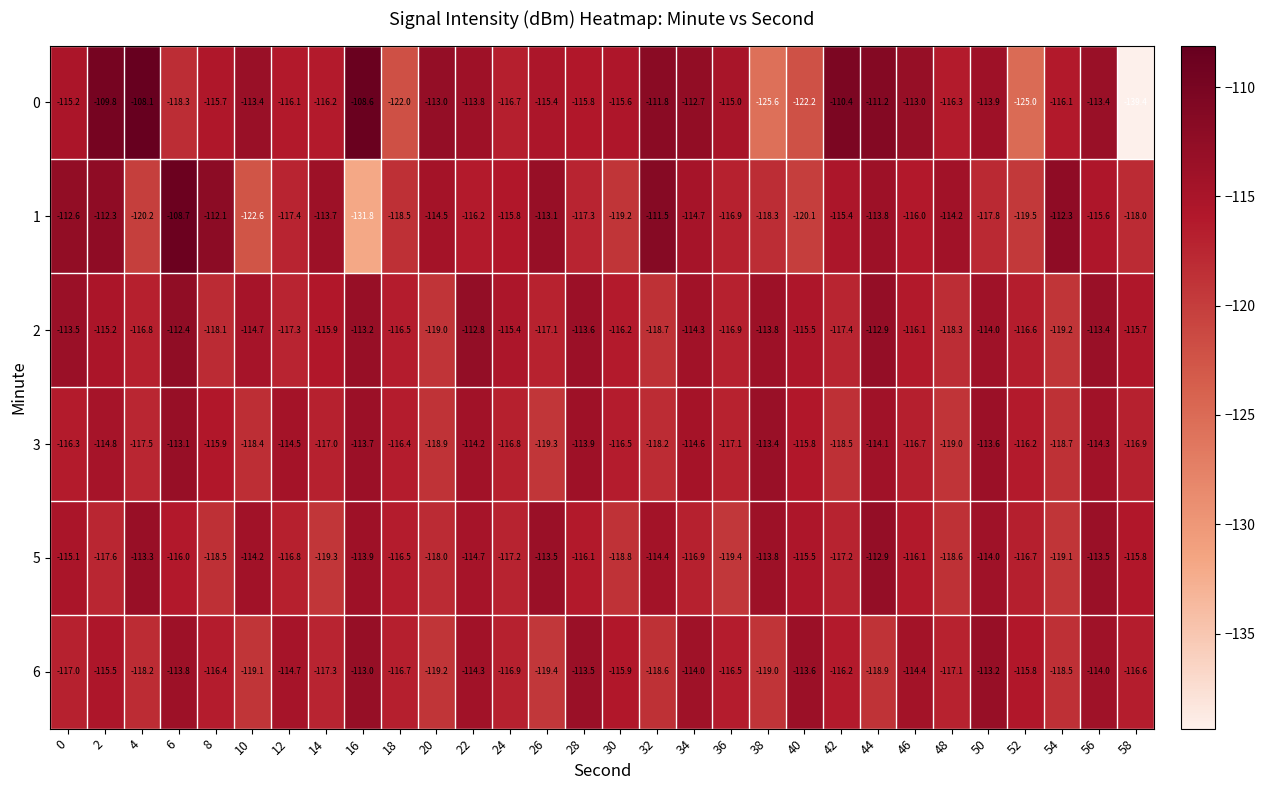

What is the total value across all series at 56?

-684.2